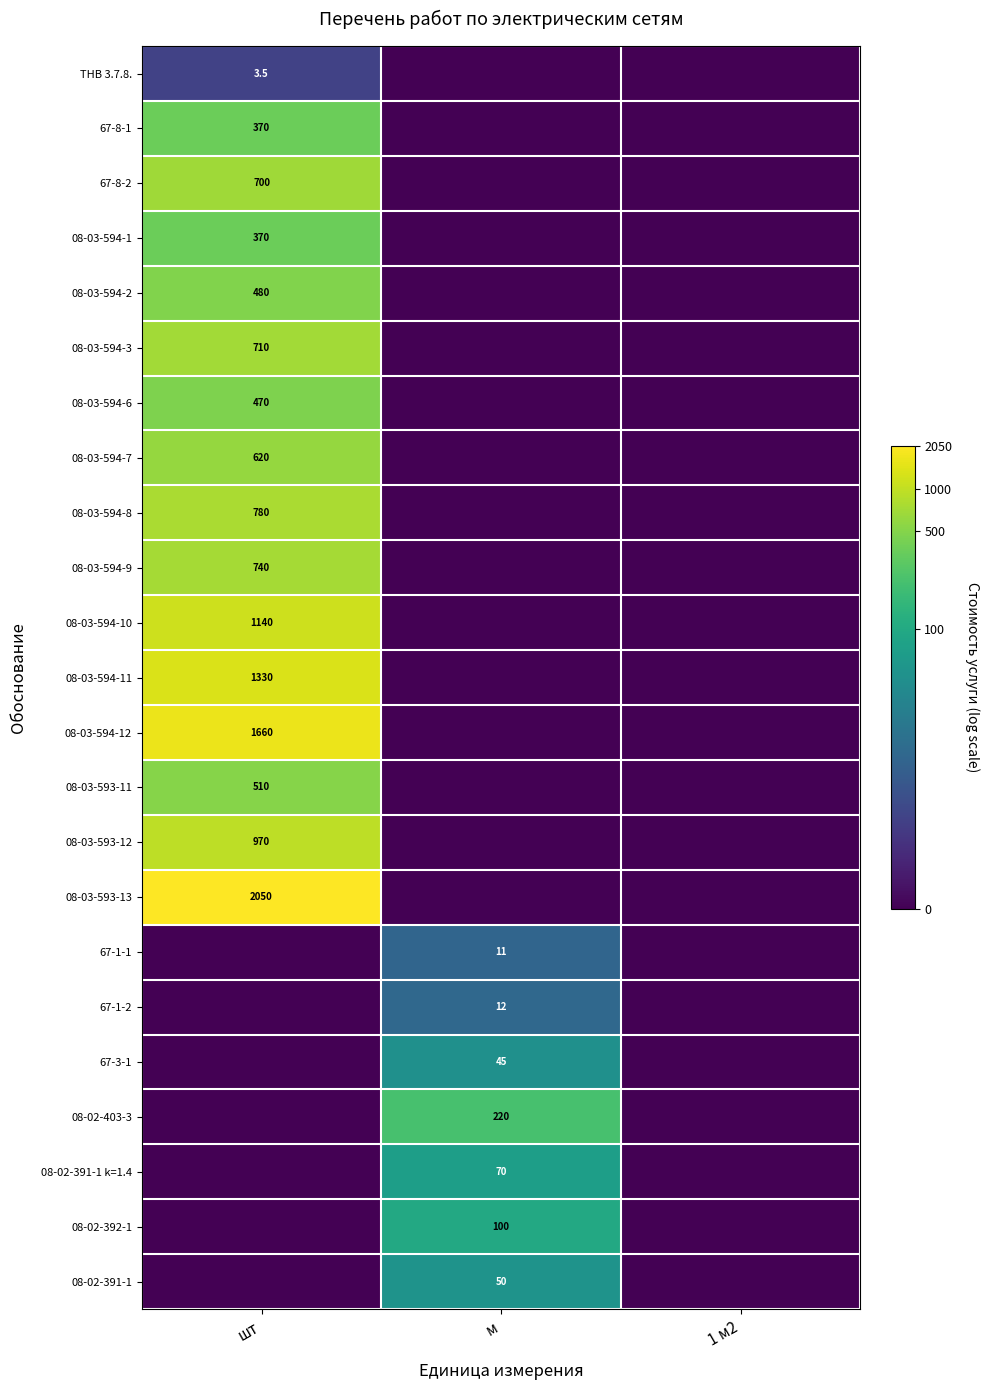

The value of 08-03-593-13 at шт is 2050.0. True or false?

True